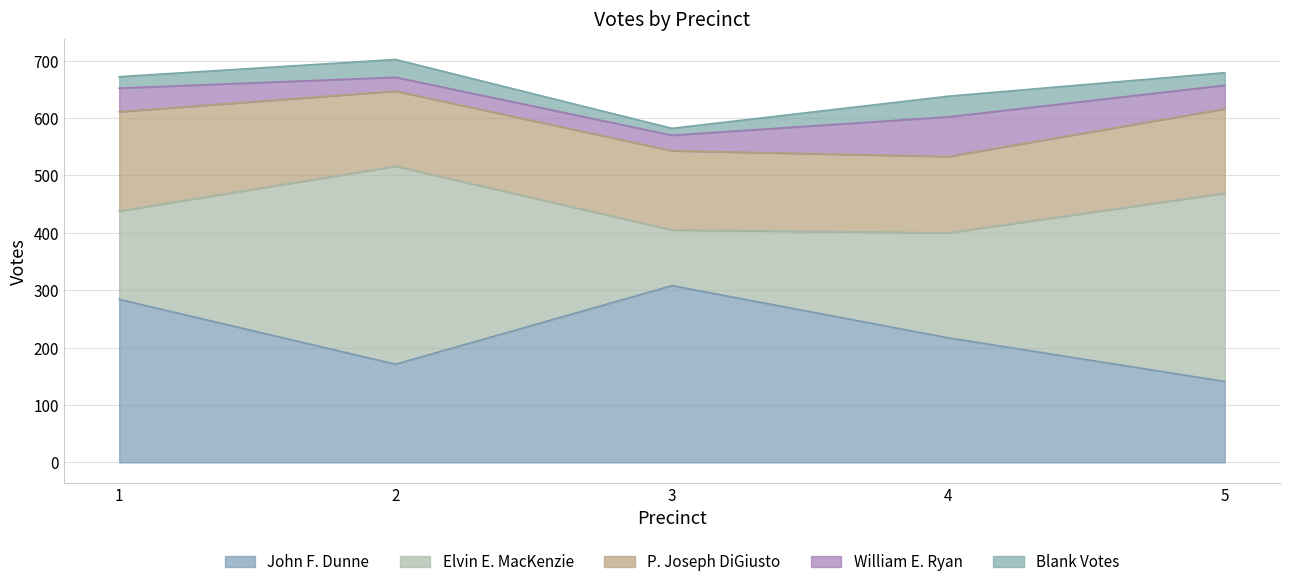

What is the approximate value of Blank Votes at 1, to the nearest 10?

20